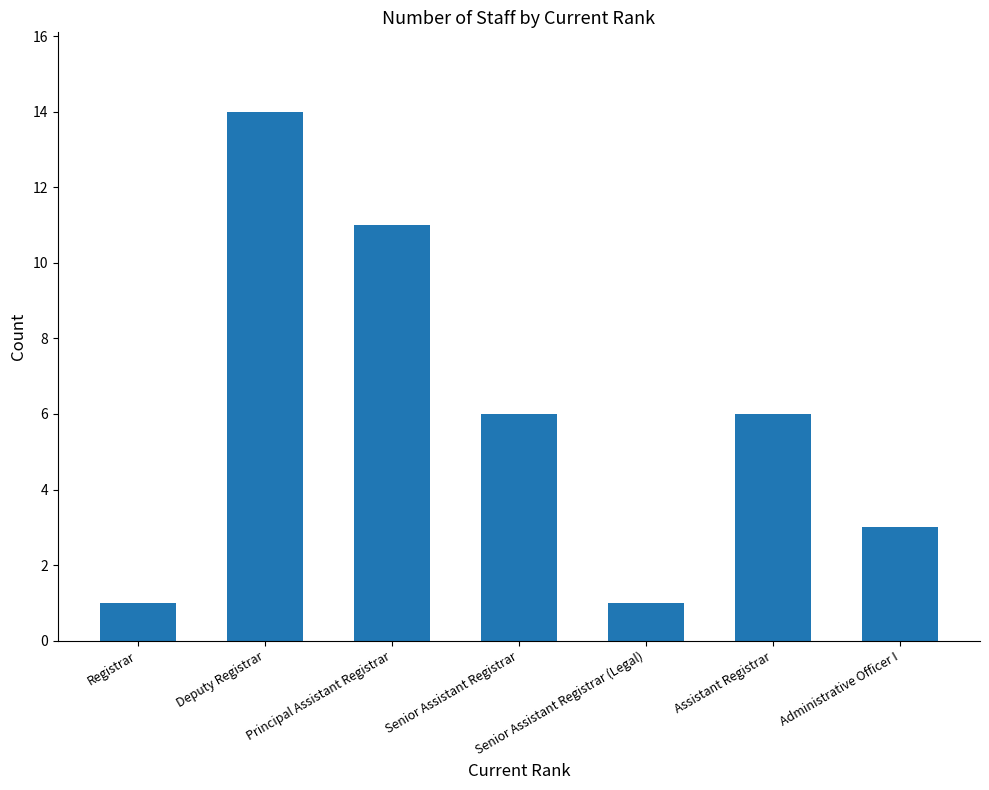

What is the minimum value shown in the chart?

1